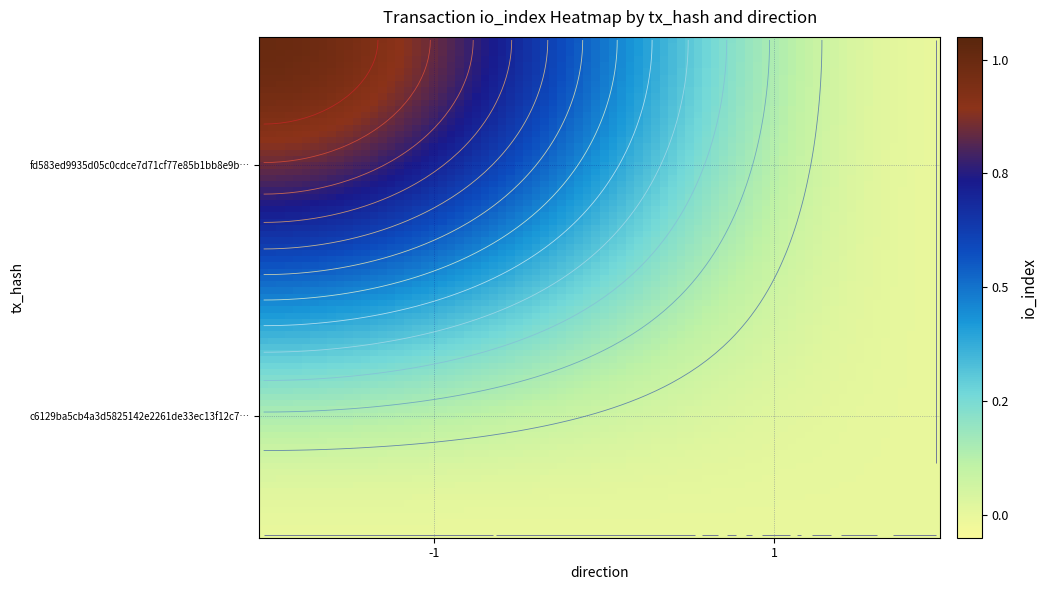

List the series in order of their overall mean, highest first.

fd583ed9935d05c0cdce7d71cf77e85b1bb8e9b, c6129ba5cb4a3d5825142e2261de33ec13f12c7